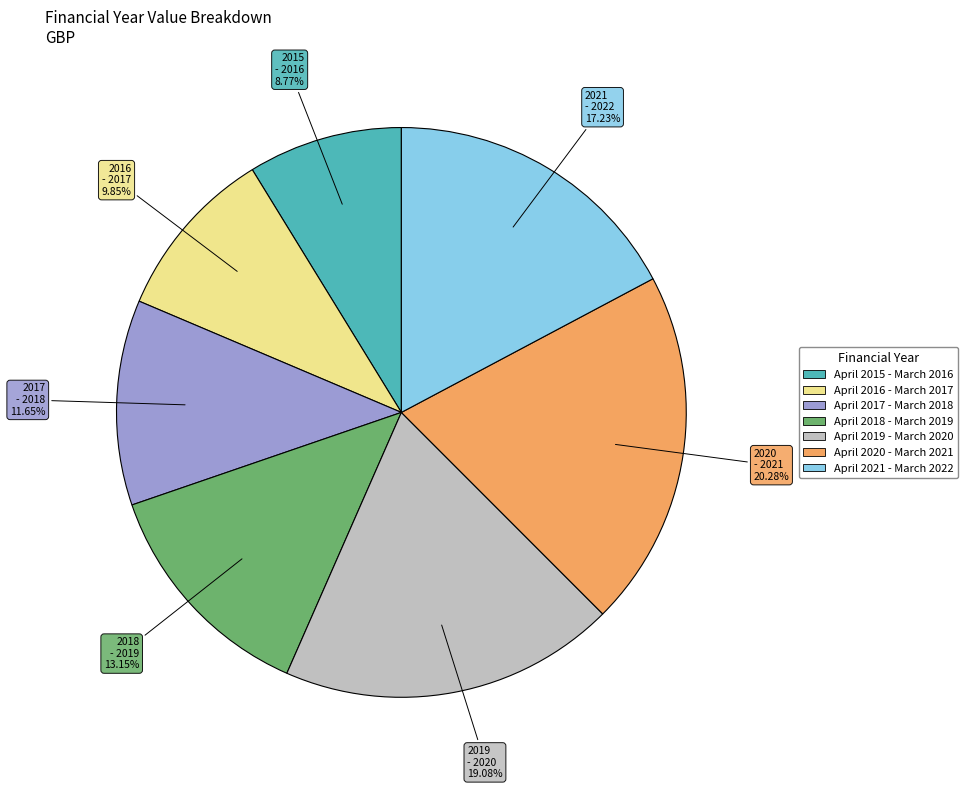

Rank the categories by value from lowest to highest.

April 2015 - March 2016, April 2016 - March 2017, April 2017 - March 2018, April 2018 - March 2019, April 2021 - March 2022, April 2019 - March 2020, April 2020 - March 2021